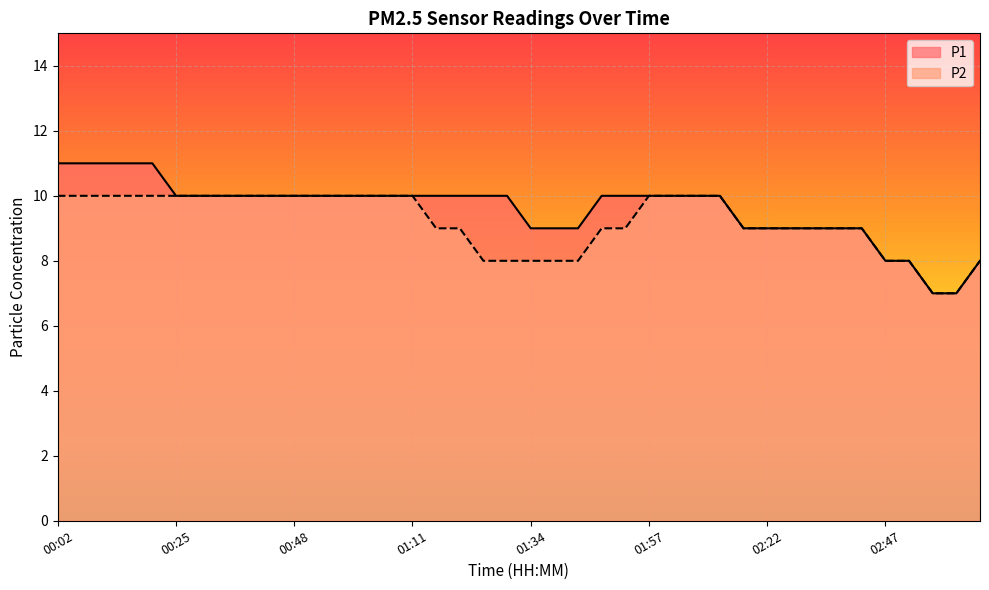

Which category has the highest value in the P2 series?

00:02